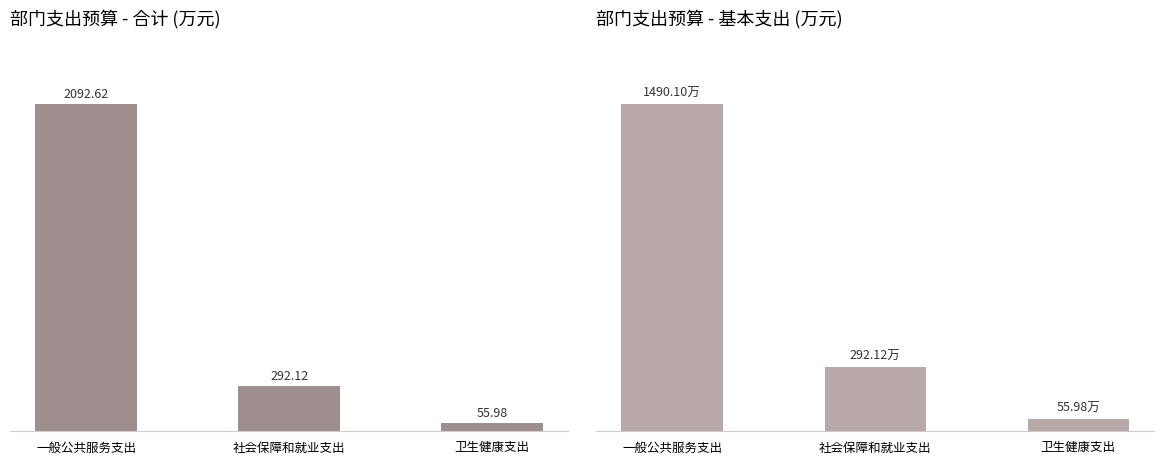

Which series has the largest range (max minus min)?

合计